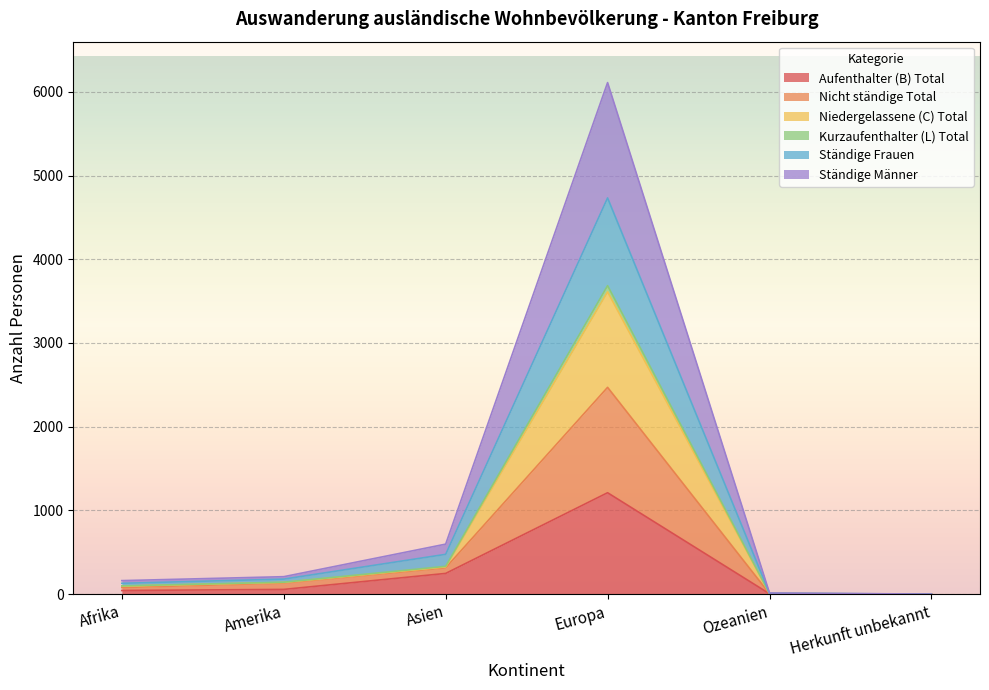

The Aufenthalter (B) Total series shows 24 at Afrika. True or false?

False